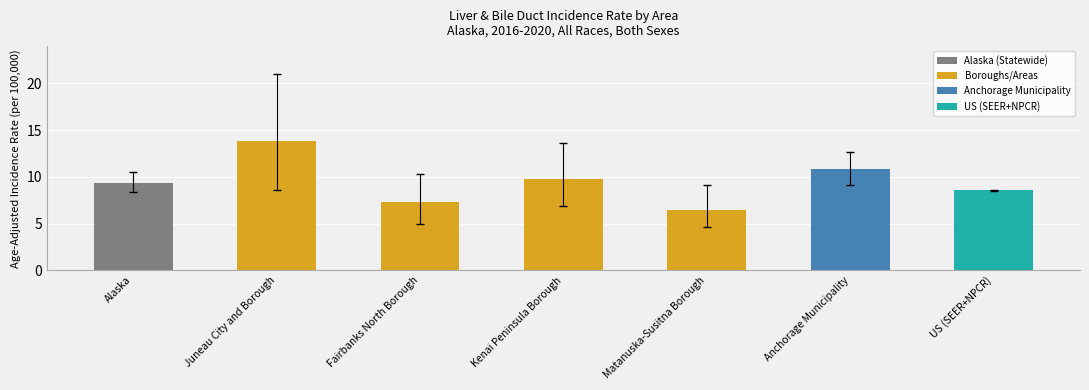

Reading left to right, list all the values displayed in this chart.

9.4	13.8	7.3	9.8	6.5	10.8	8.6